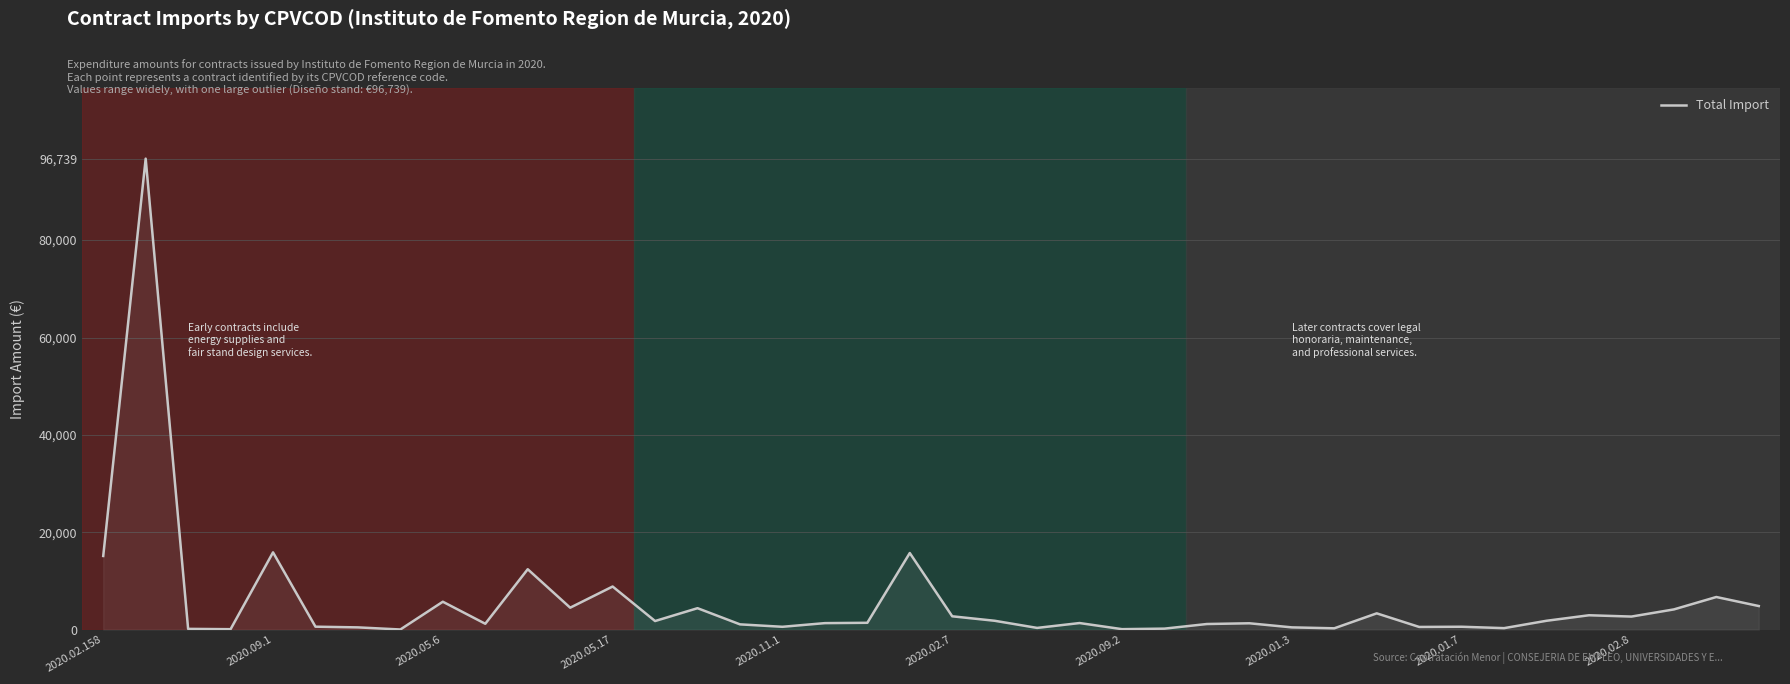

What is the difference between the maximum and minimum values?

96714.5